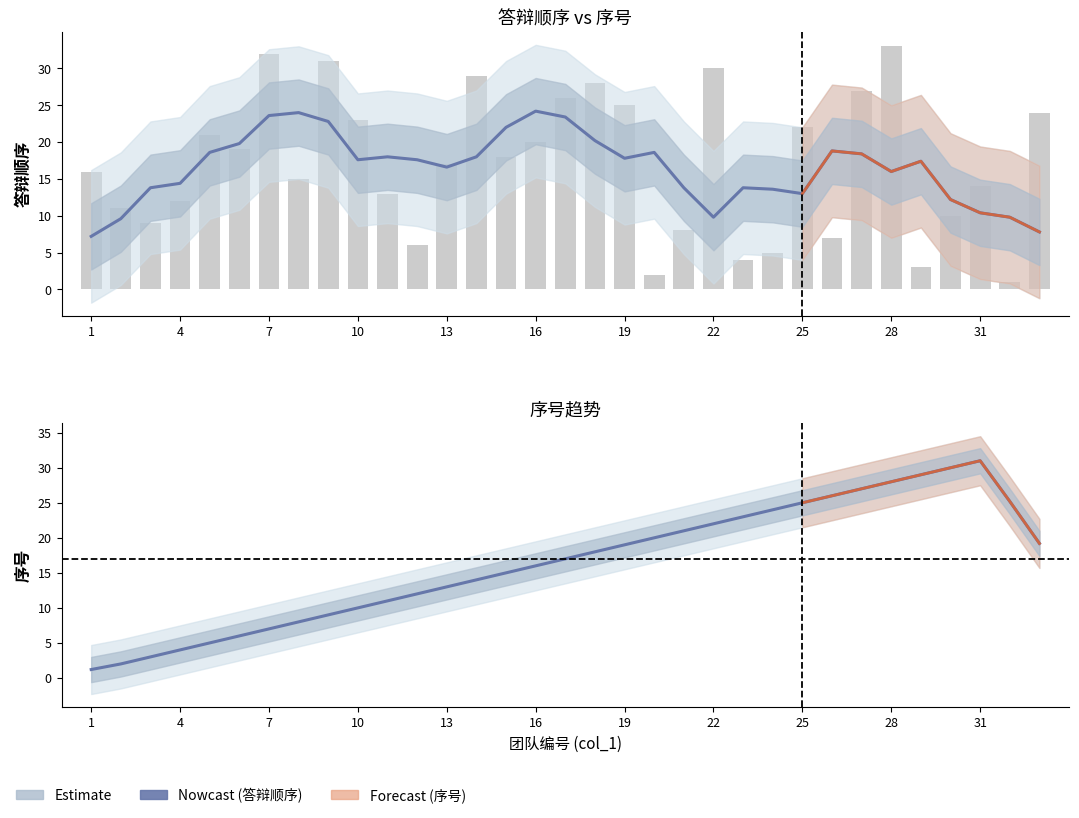

The 答辩顺序 series shows 4.0 at 4. True or false?

False